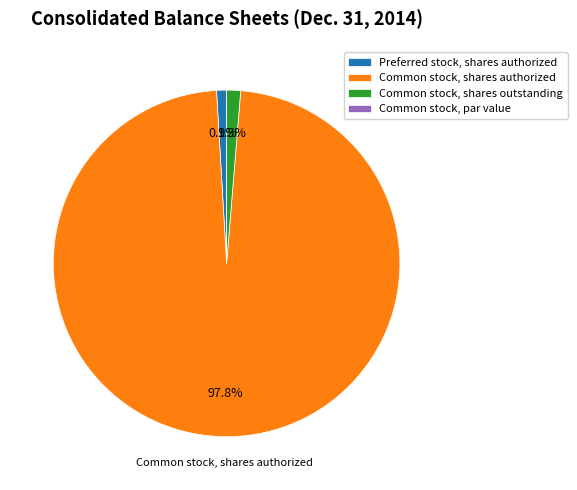

The Preferred stock, shares authorized slice represents 1% of the pie. True or false?

True